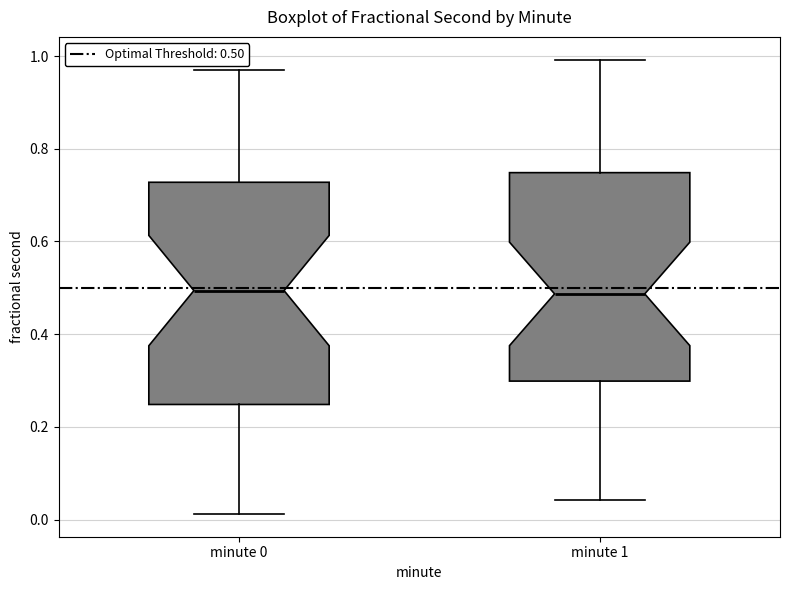

Reading left to right, read every box against the y-axis: the position of its median line, the range the box covers, and the ends of its whiskers. The values are not printed on the chart, so give them approximately, as read against the axis.

minute 0: median 0.50, box 0.24 to 0.72, whiskers 0.02 to 0.98
minute 1: median 0.48, box 0.30 to 0.74, whiskers 0.04 to 1.00